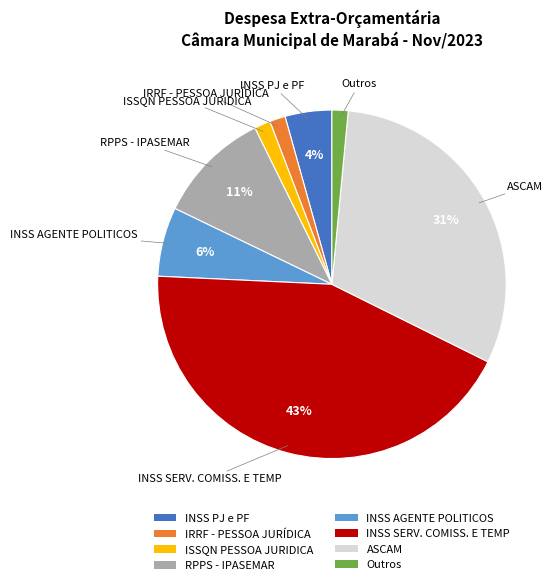

To the nearest percent, what percentage of the pie is ISSQN PESSOA JURIDICA?

1%